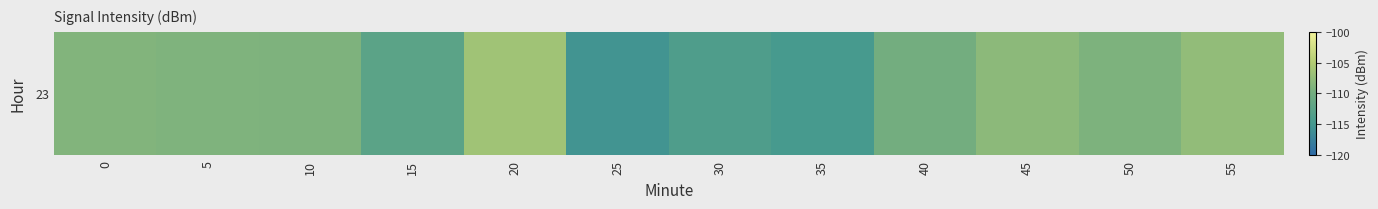

What is the difference between the values at 45 and 50?

1.1